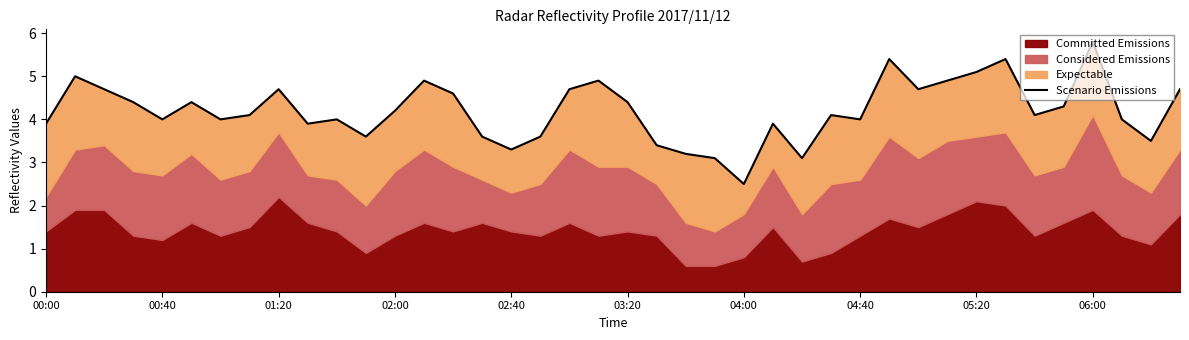

Which has a higher value, 01:20 or 34?

01:20